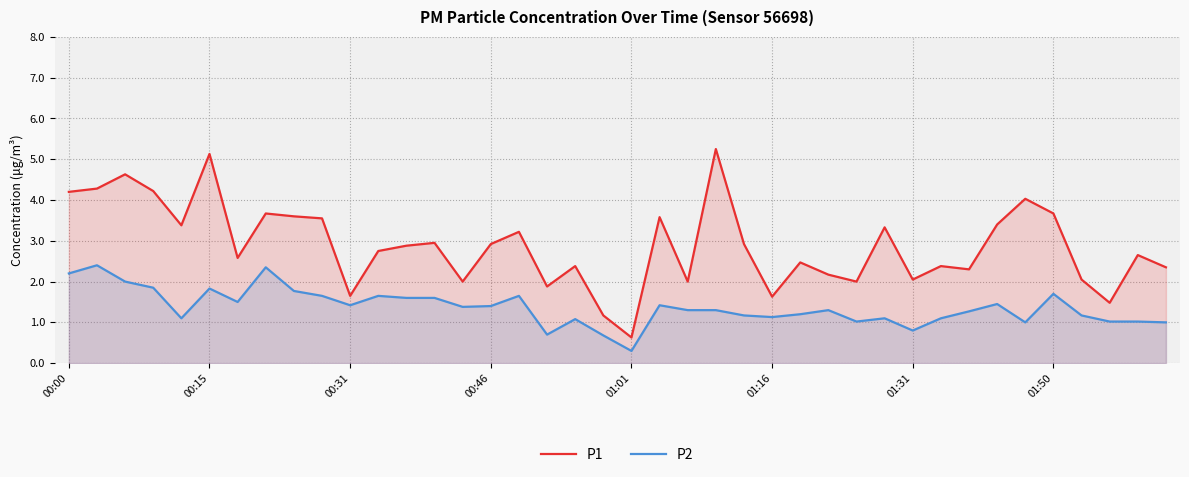

Rank the series by their maximum value, from lowest to highest.

P2, P1